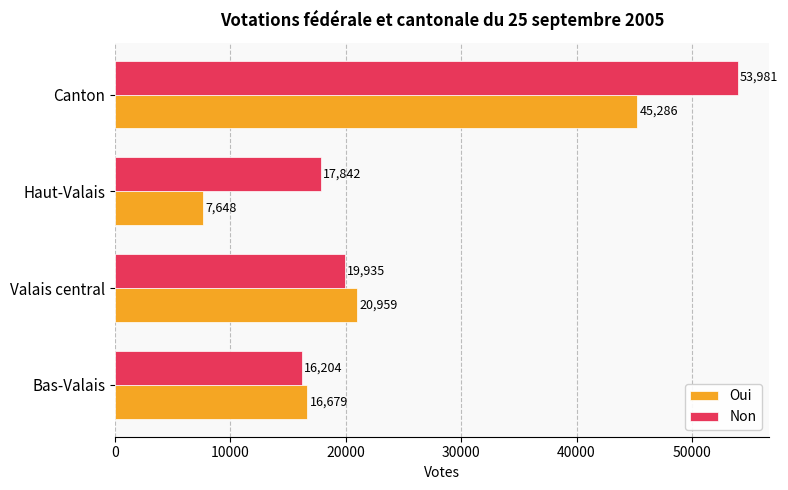

What is the sum of all Oui values?

90572